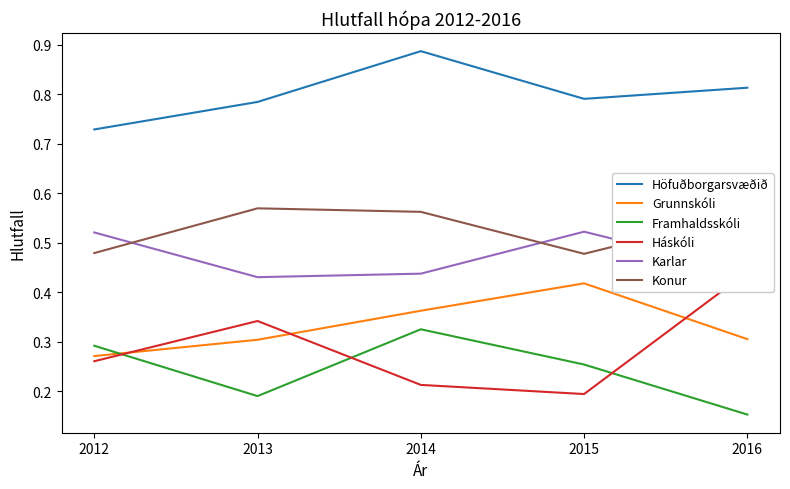

What is the difference between the second highest and minimum values in the Grunnskóli series?

0.1